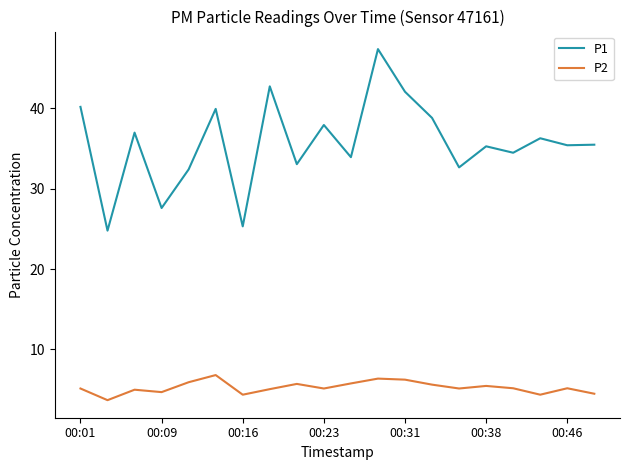

Rank the series by their average value, from highest to lowest.

P1, P2